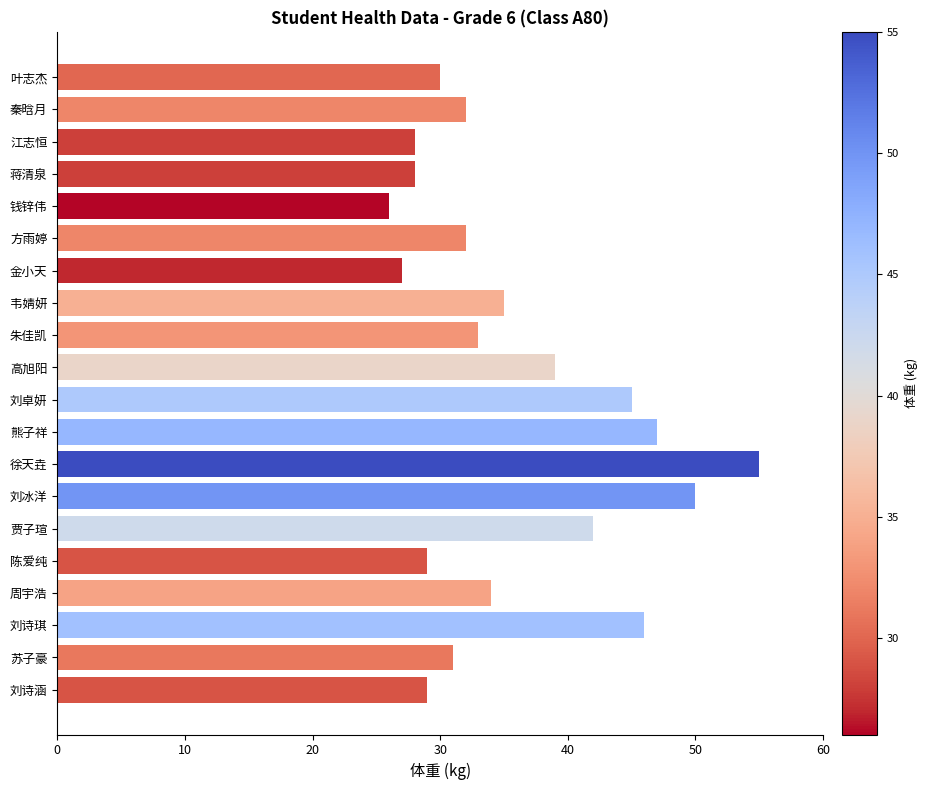

At which label is the value closest to 40?

高旭阳